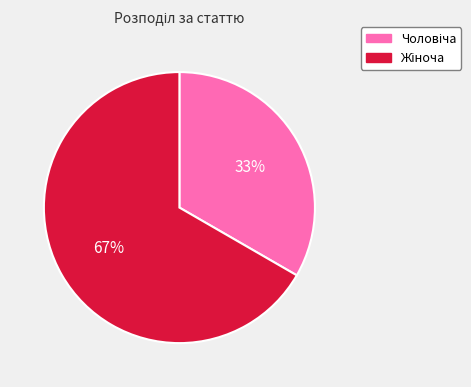

To the nearest percent, what is the average slice percentage?

50%